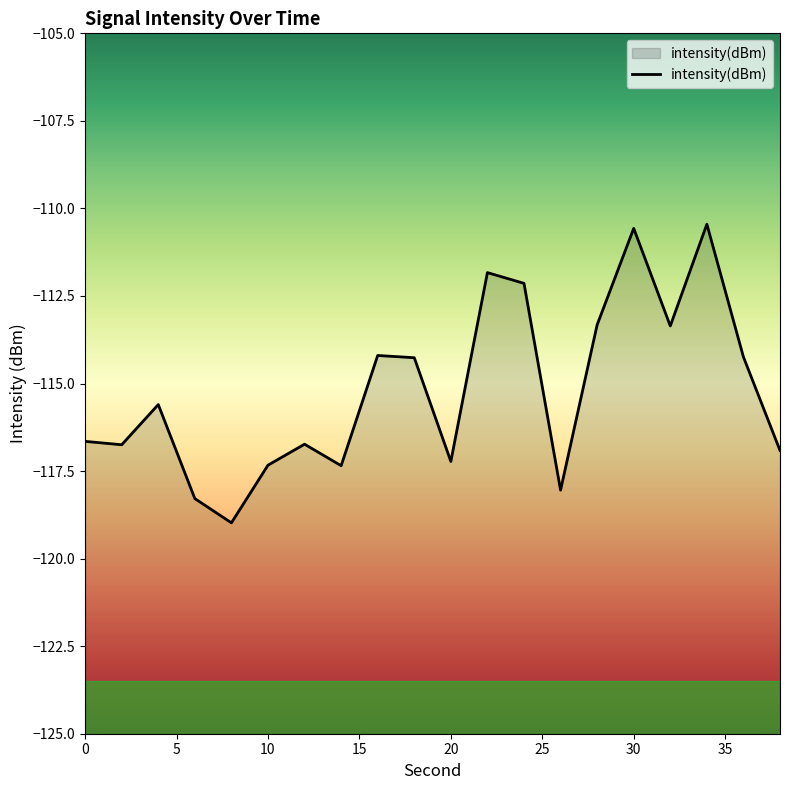

Read the value at 24.

-112.1